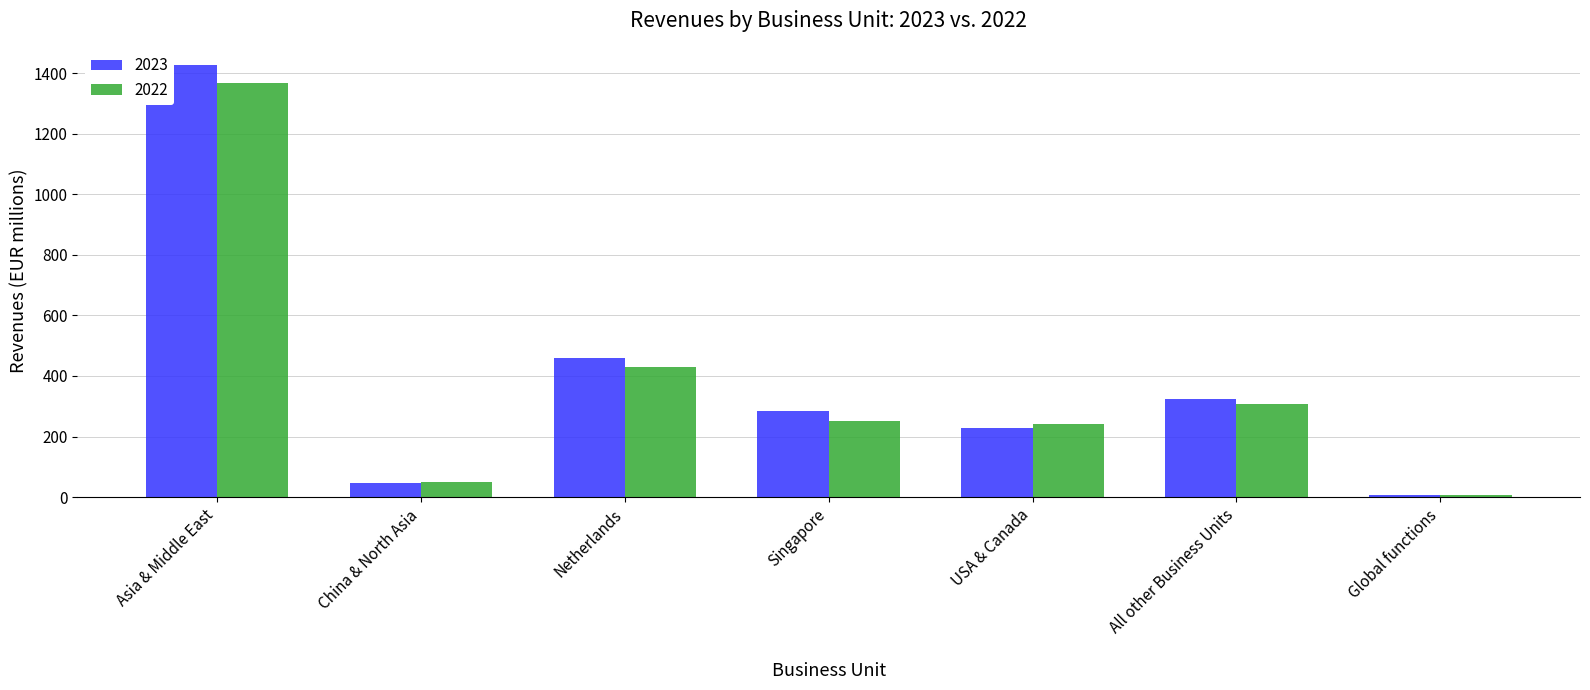

What position from the left is Singapore?

4